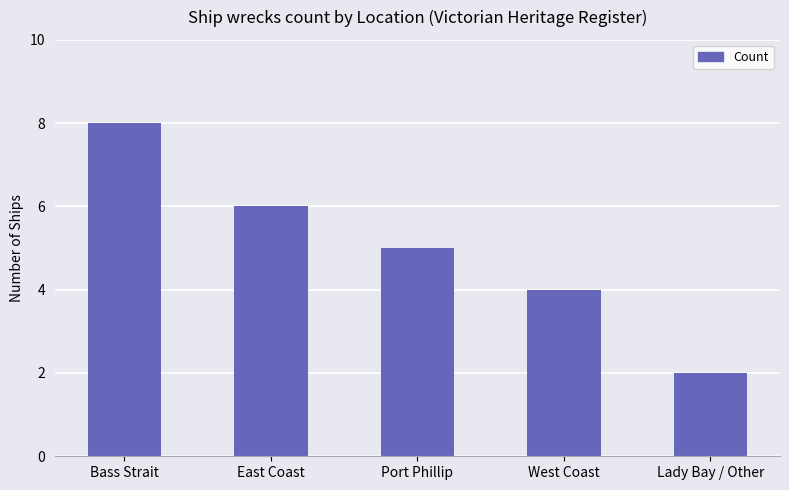

Which category has the highest value across all series?

Bass Strait